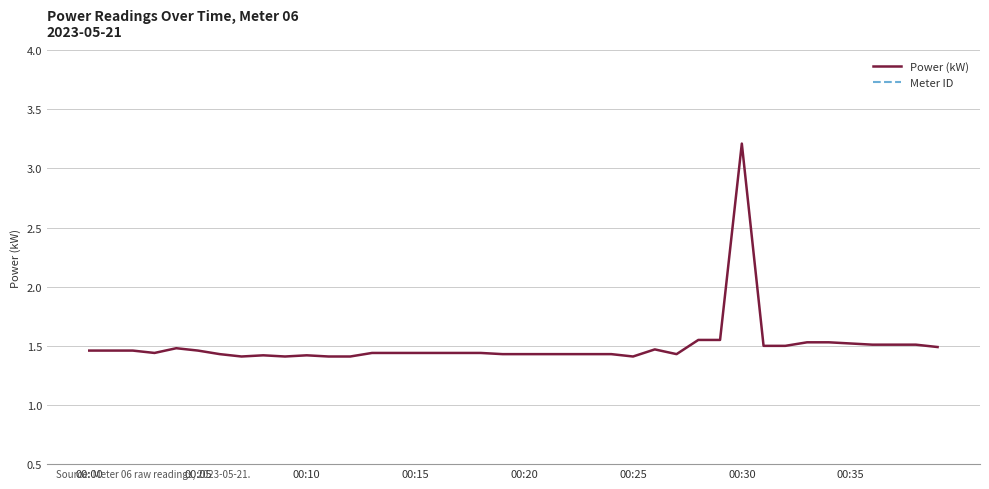

How many data points does each series have?

40